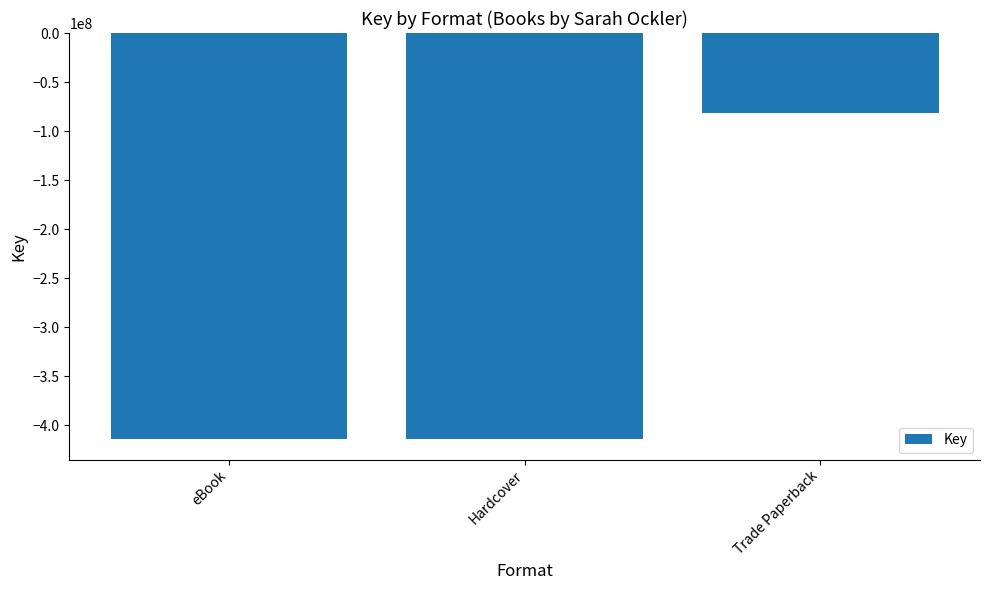

What position from the left is Hardcover?

2